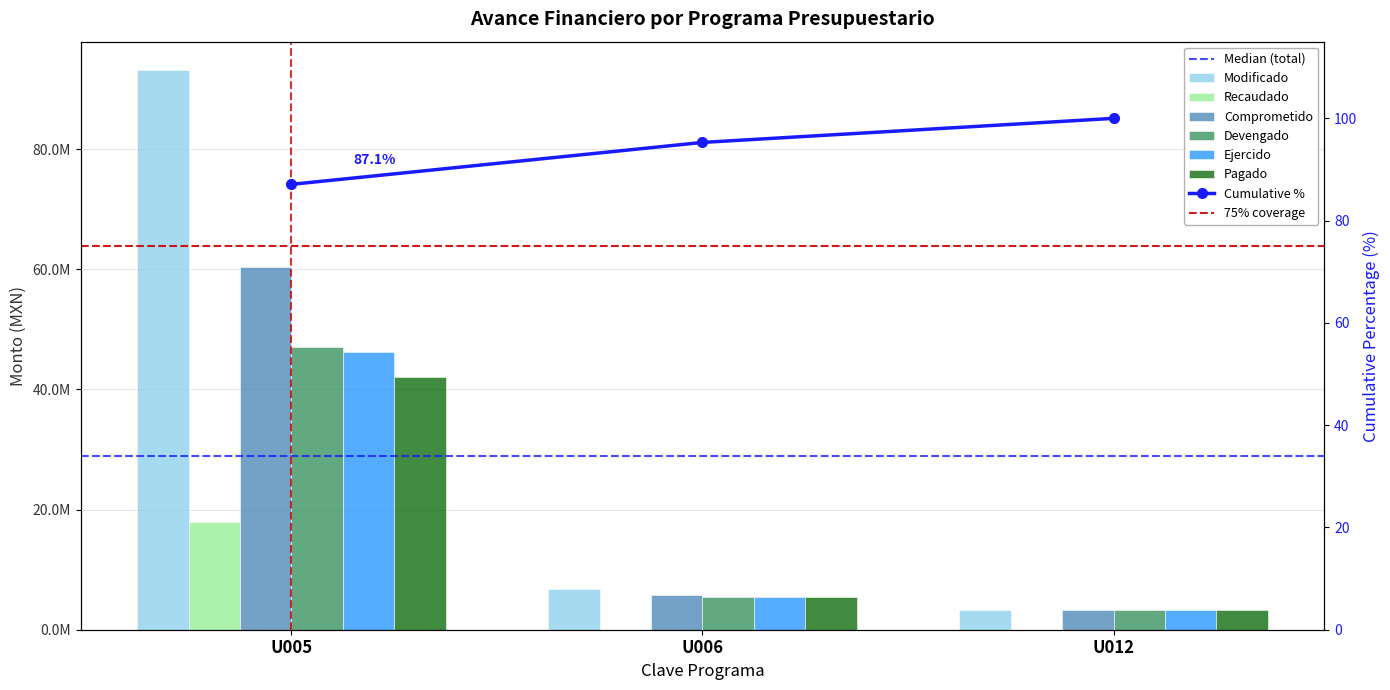

How many data points in Comprometido are above 5832384?

2